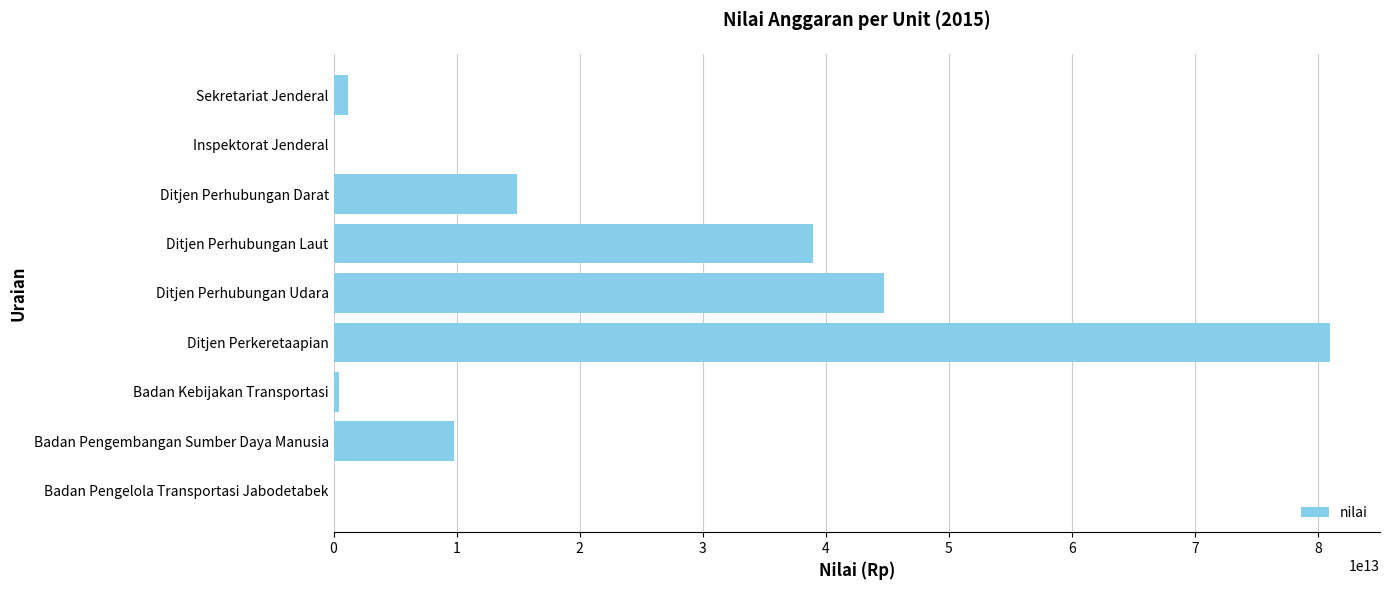

Between Badan Kebijakan Transportasi and Badan Pengembangan Sumber Daya Manusia, which is larger?

Badan Pengembangan Sumber Daya Manusia